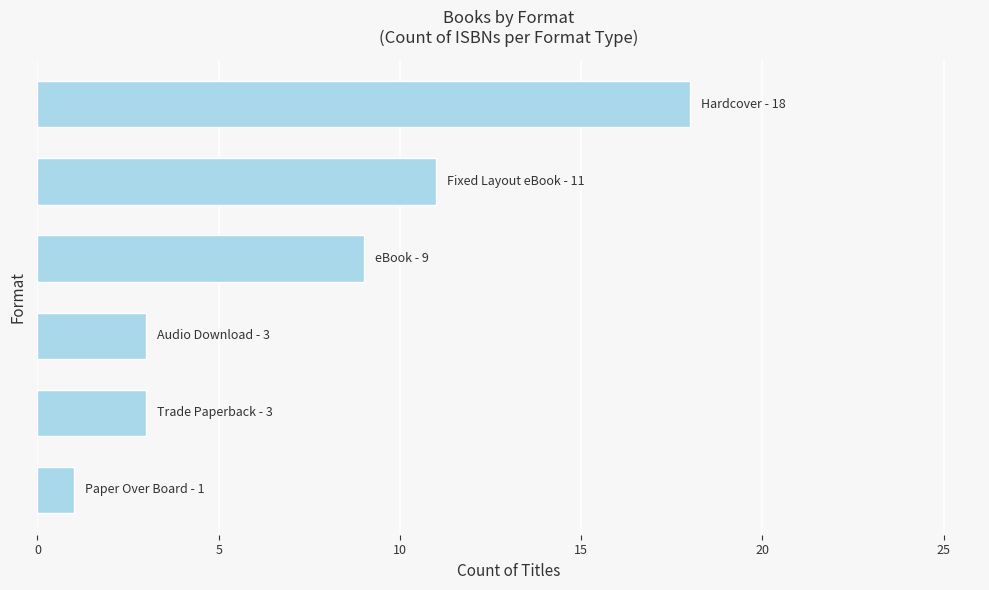

What is the difference between the maximum and minimum values?

17